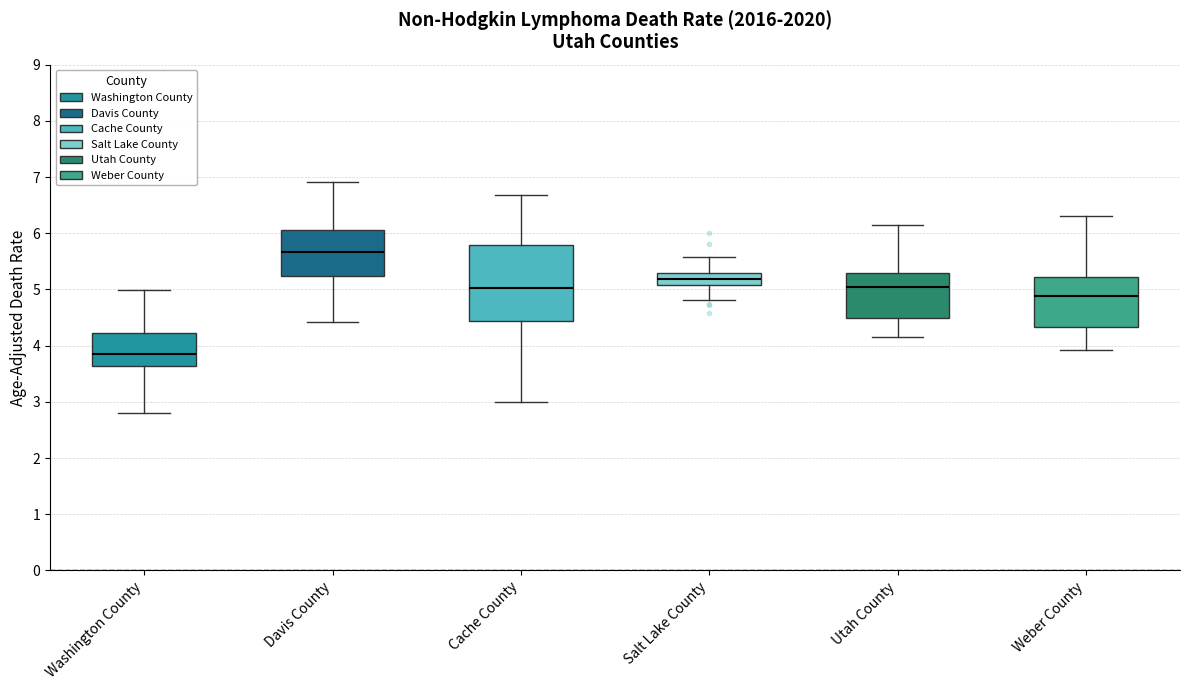

Which box is the tallest, from its lower edge to its upper edge?

Cache County